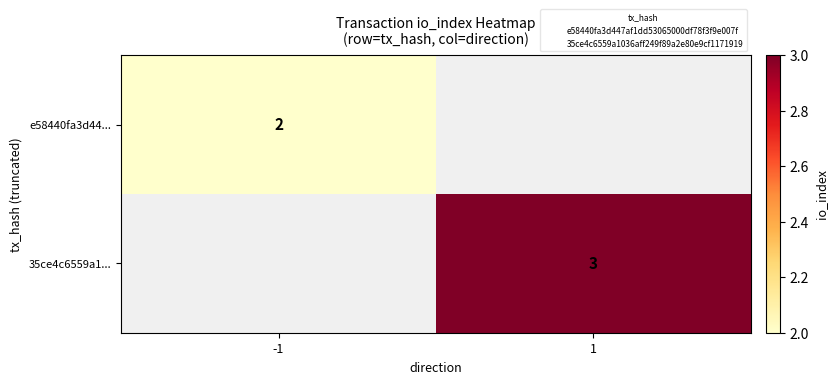

Rank the categories by e58440fa3d44... value from highest to lowest.

-1, 1